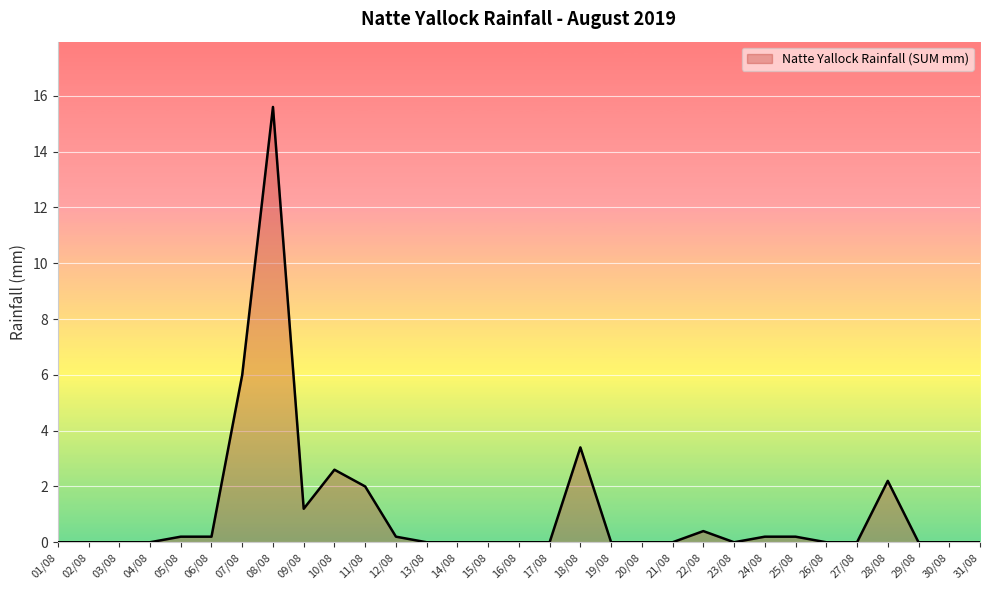

What is the change in value from 07/08 to 28/08?

-3.8